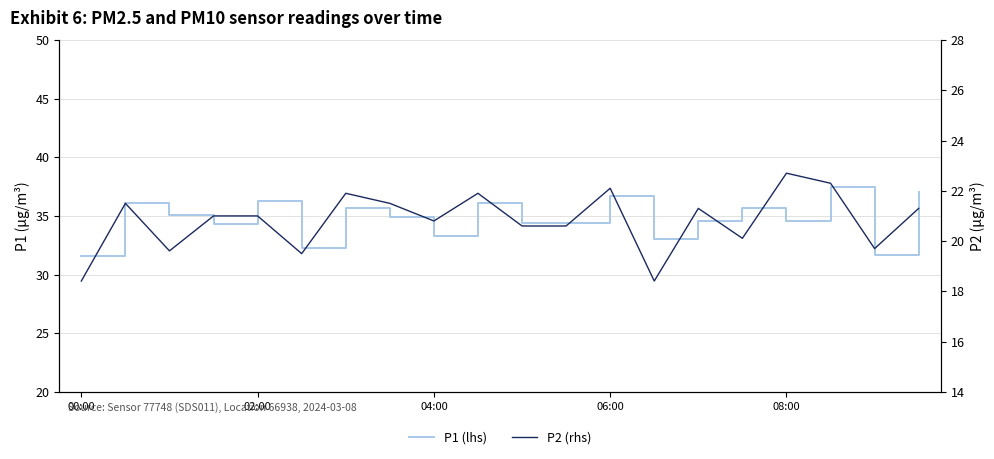

The value of P1 (lhs) at 02:00 is 61.4. True or false?

False